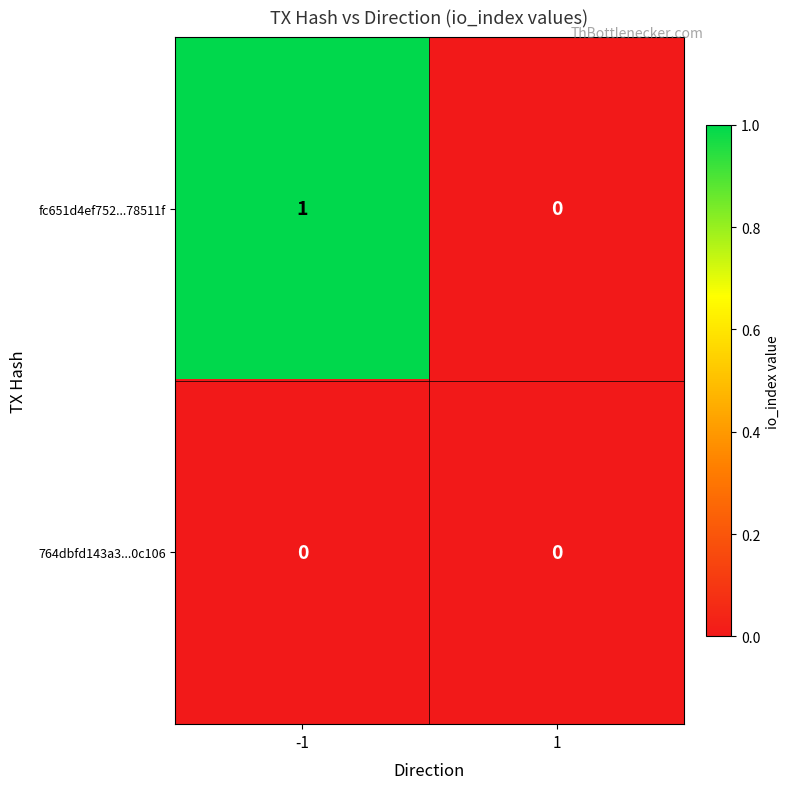

Reading left to right, list all the values displayed in this chart.

fc651d4ef752...78511f: 1	0
764dbfd143a3...0c106: 0	0